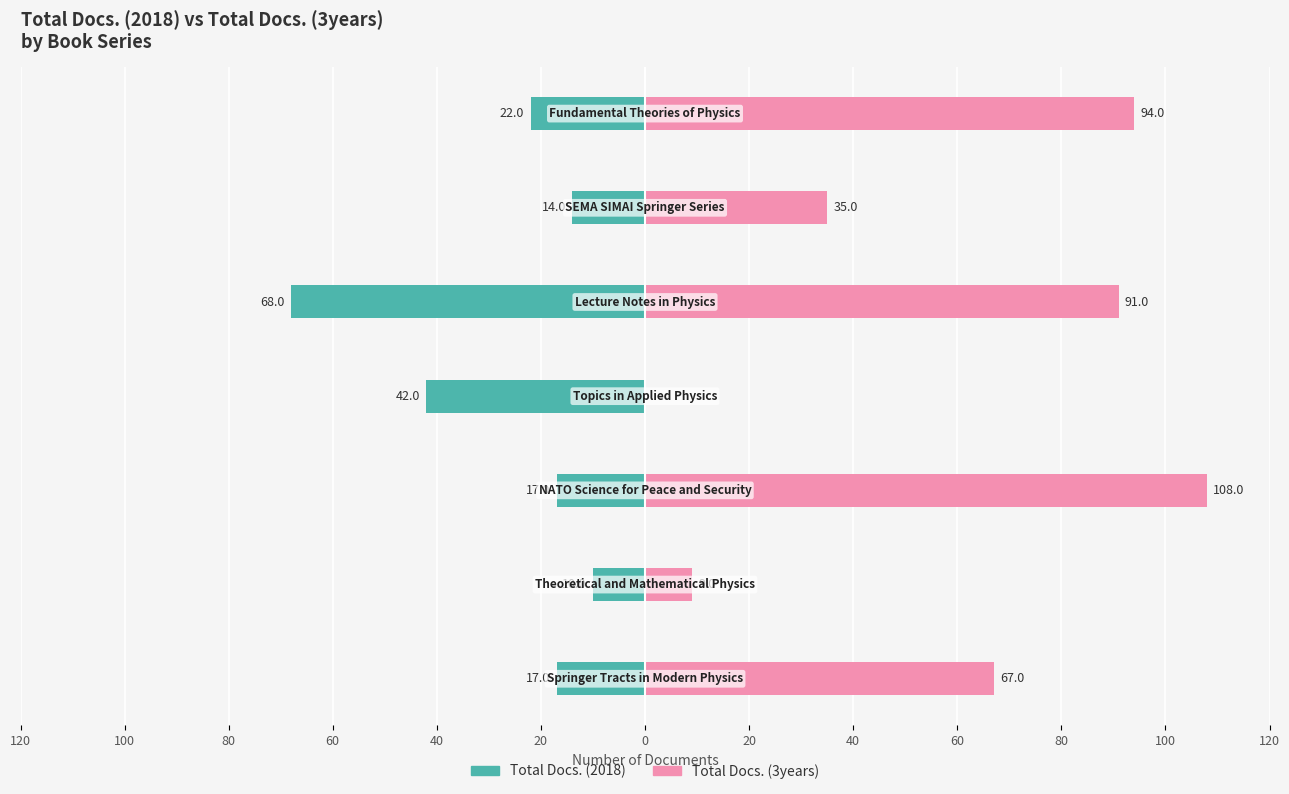

What is the difference between the maximum and minimum values in the Total Docs. (3years) series?

108